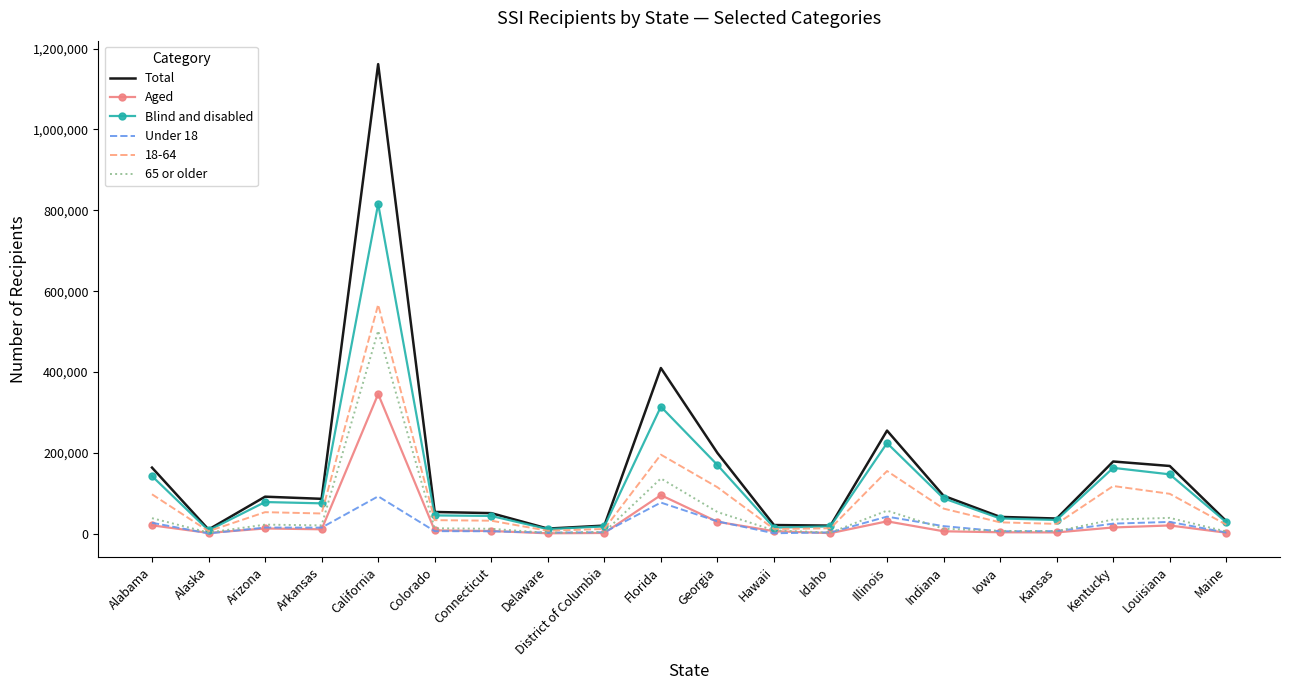

What is the total value across all series at Arkansas?

259689